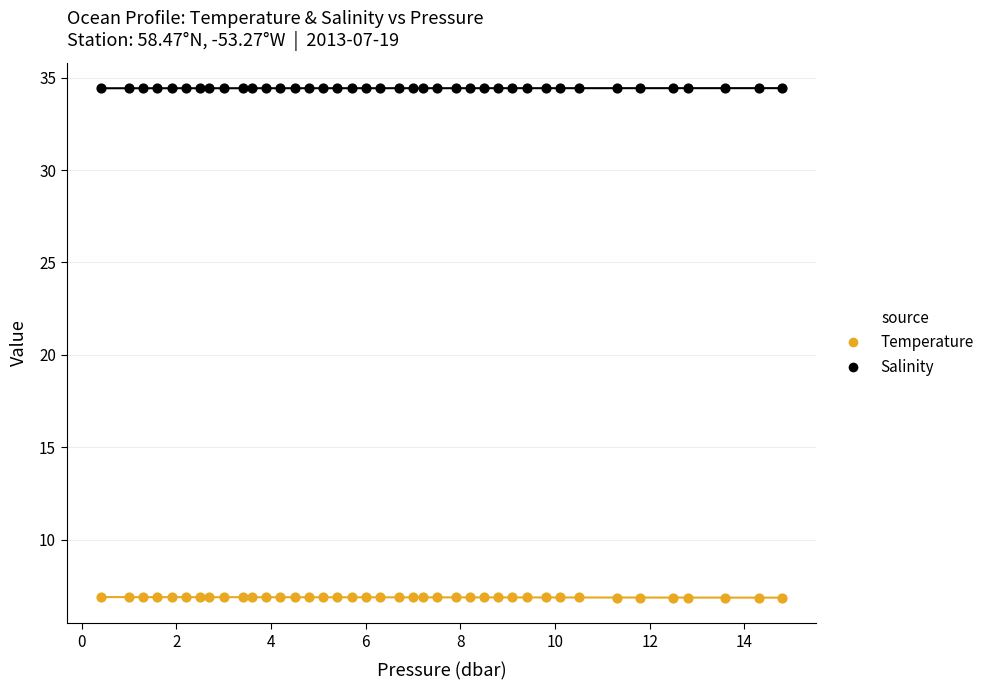

Which series reaches the minimum Y coordinate?

Temperature